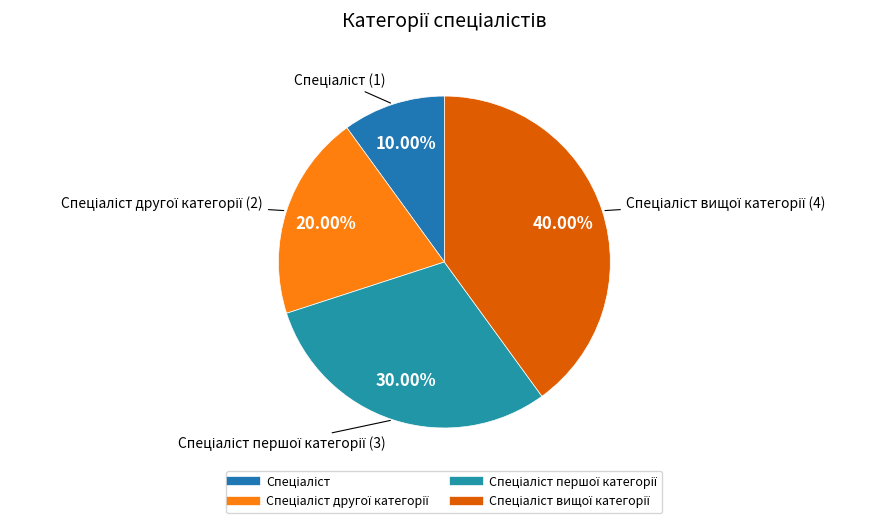

Rank the categories by value from highest to lowest.

Спеціаліст вищої категорії, Спеціаліст першої категорії, Спеціаліст другої категорії, Спеціаліст